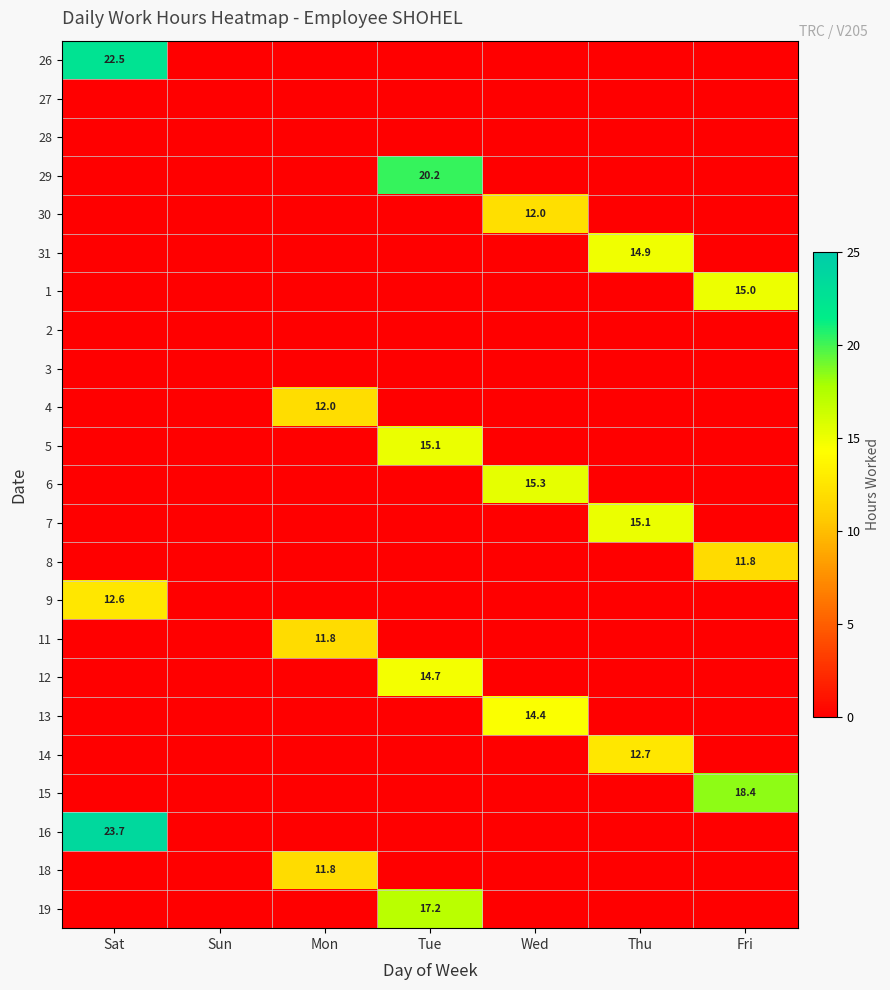

Rank the categories by 18 value from lowest to highest.

Sat, Sun, Tue, Wed, Thu, Fri, Mon